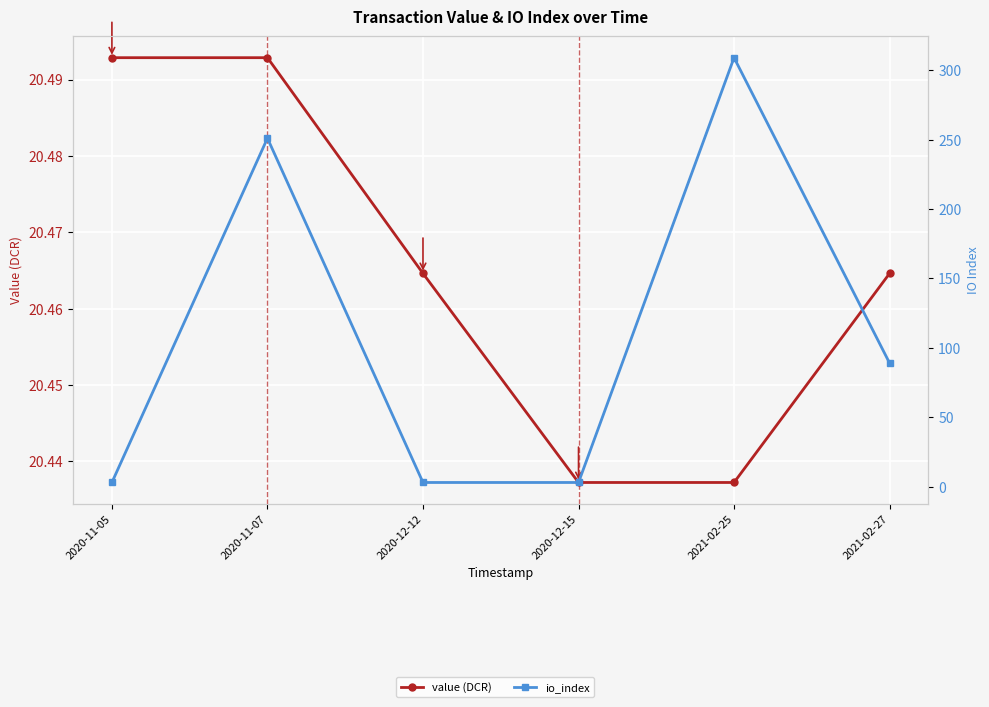

What is the value of the io_index point at the 6th from the left?

89.0